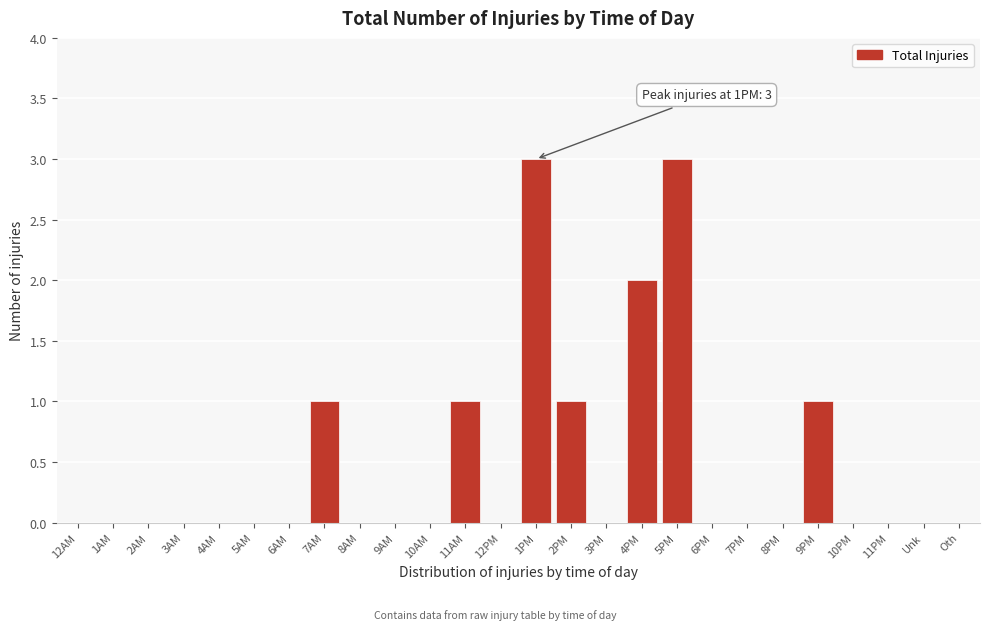

Reading left to right, list all the values displayed in this chart.

12AM=0	1AM=0	2AM=0	3AM=0	4AM=0	5AM=0	6AM=0	7AM=1	8AM=0	9AM=0	10AM=0	11AM=1	12PM=0	1PM=3	2PM=1	3PM=0	4PM=2	5PM=3	6PM=0	7PM=0	8PM=0	9PM=1	10PM=0	11PM=0	Unk=0	Oth=0